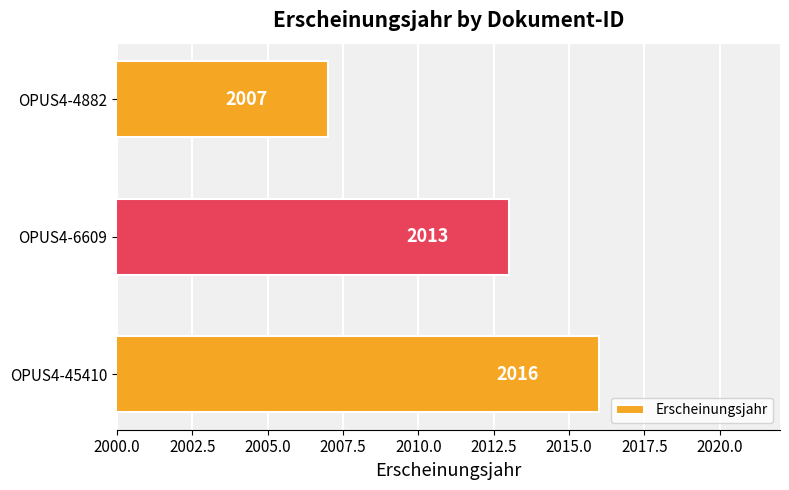

List the labels in order of value, largest first.

OPUS4-45410, OPUS4-6609, OPUS4-4882